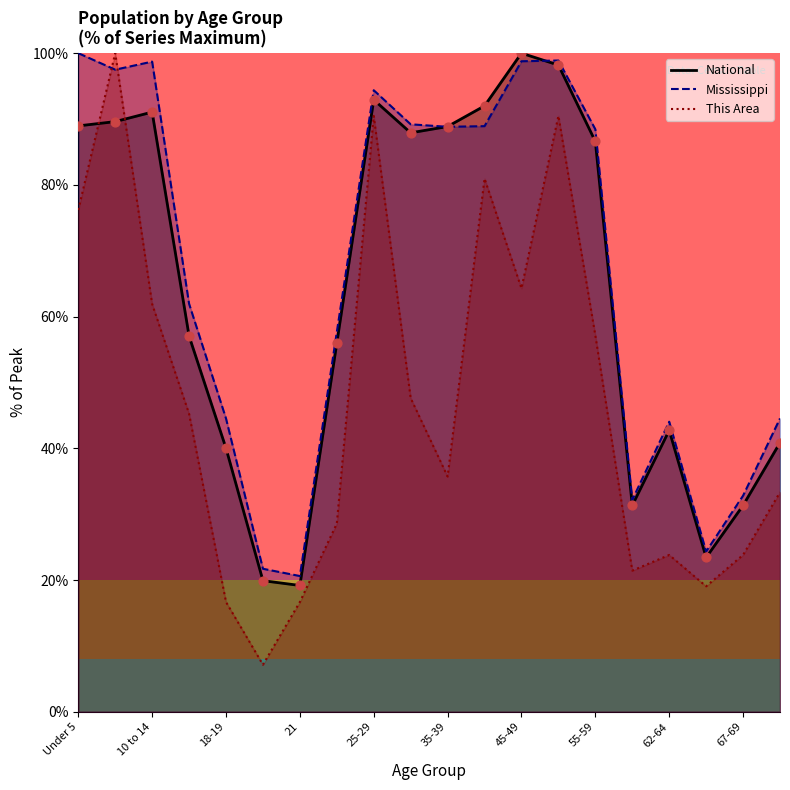

At which category is the sum across all series the highest?

50-54